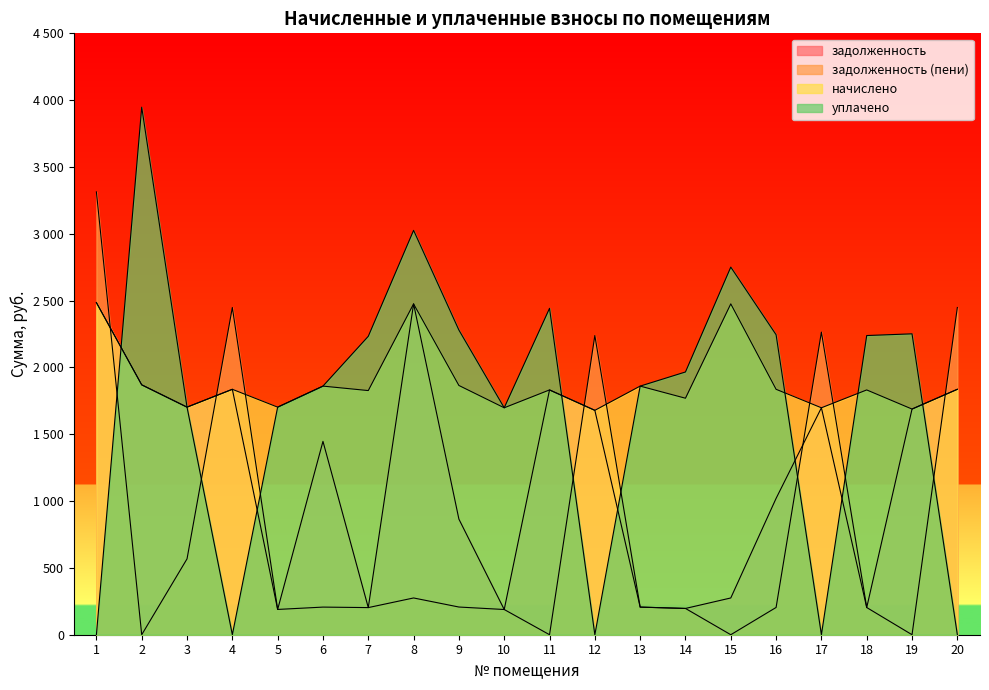

What are all the series names shown in the legend?

задолженность, задолженность (пени), начислено, уплачено